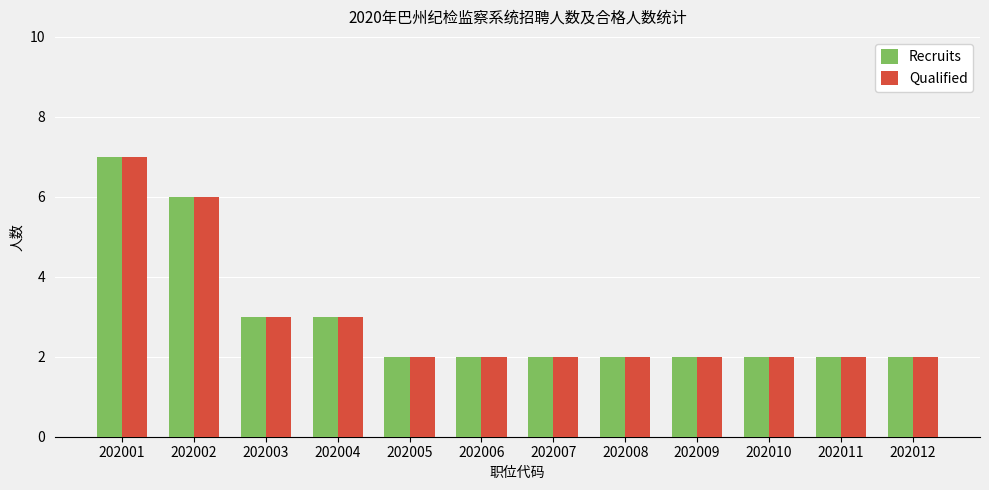

What is the total value across all series at 202004?

6